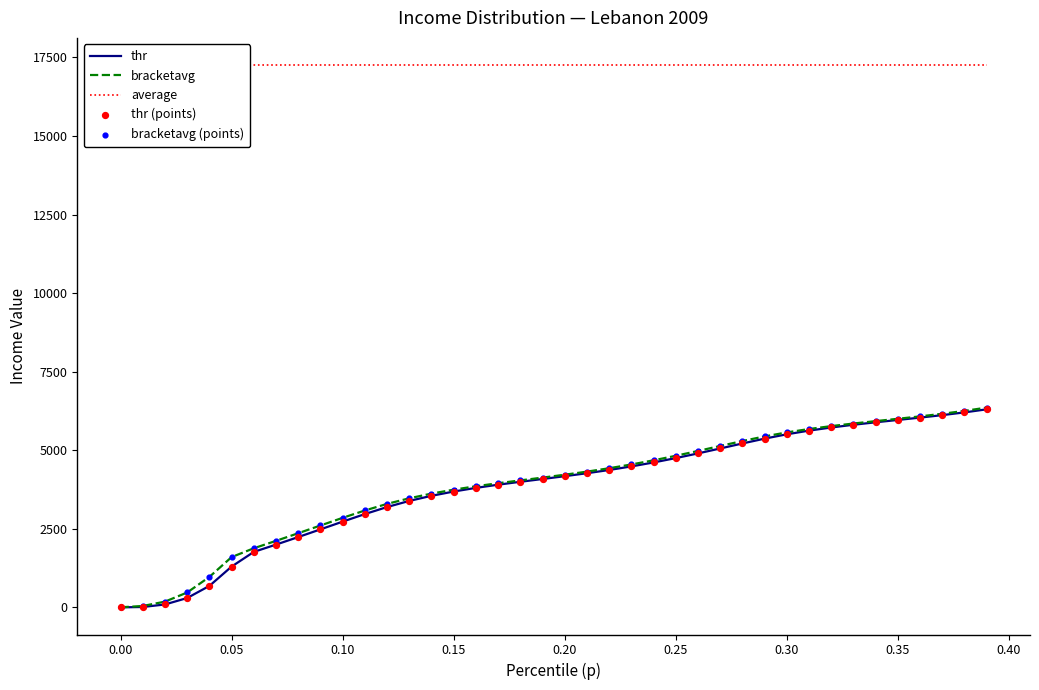

Which series contains the highest Y value?

average